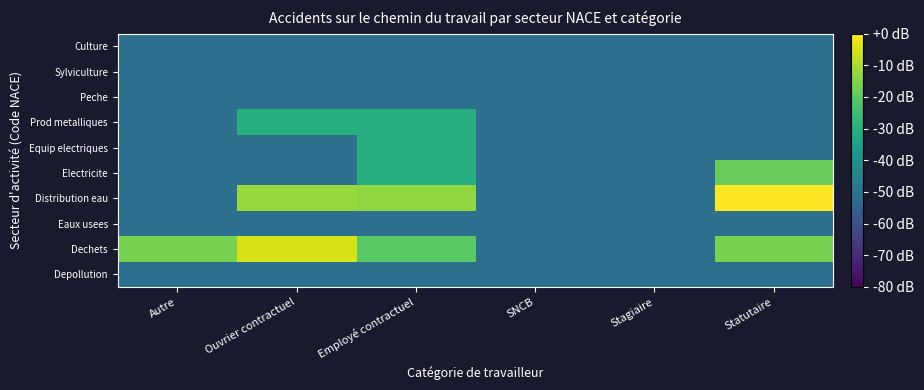

What is the total value across all series at Autre?

-469.8